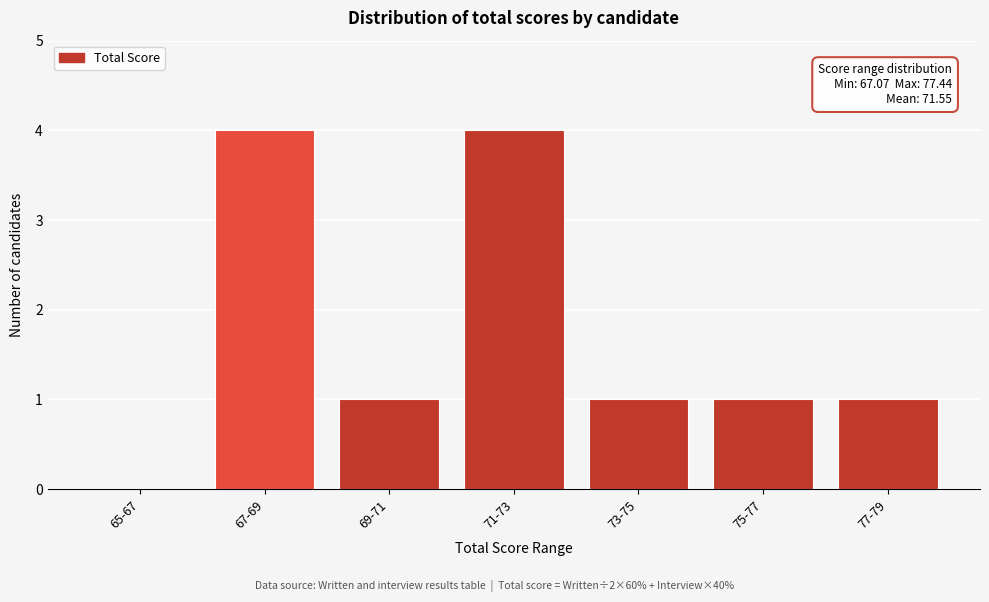

Reading left to right, extract all data points from this chart.

65-67=0	67-69=4	69-71=1	71-73=4	73-75=1	75-77=1	77-79=1